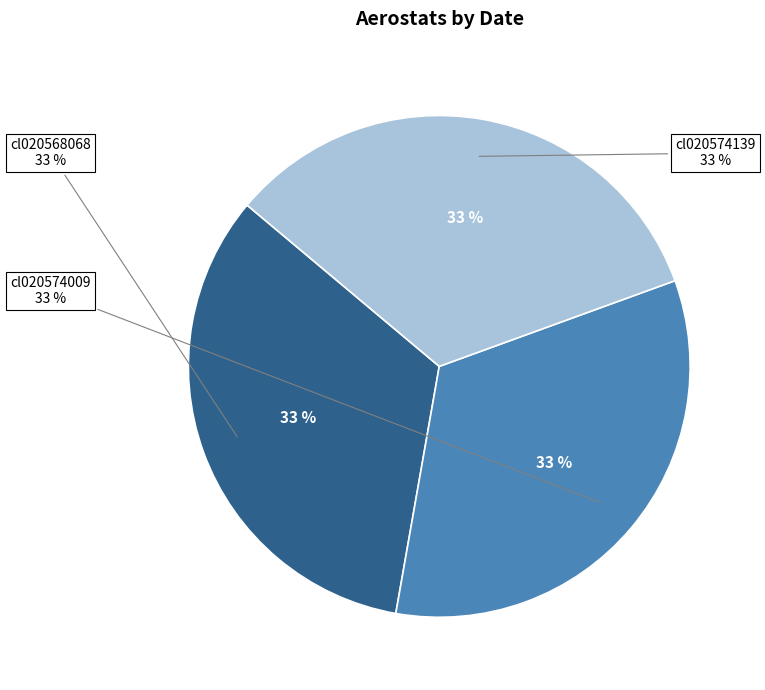

Combined, what portion of the pie is cl020568068 and cl020574009?

66.7%